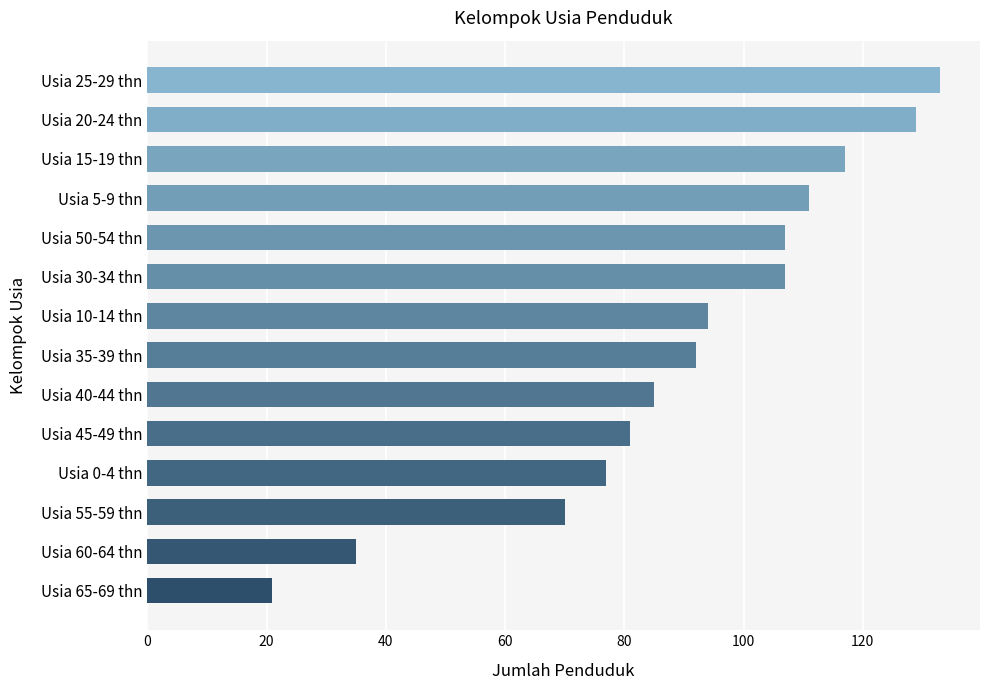

At which category does the chart reach its peak across all series?

Usia 25-29 thn